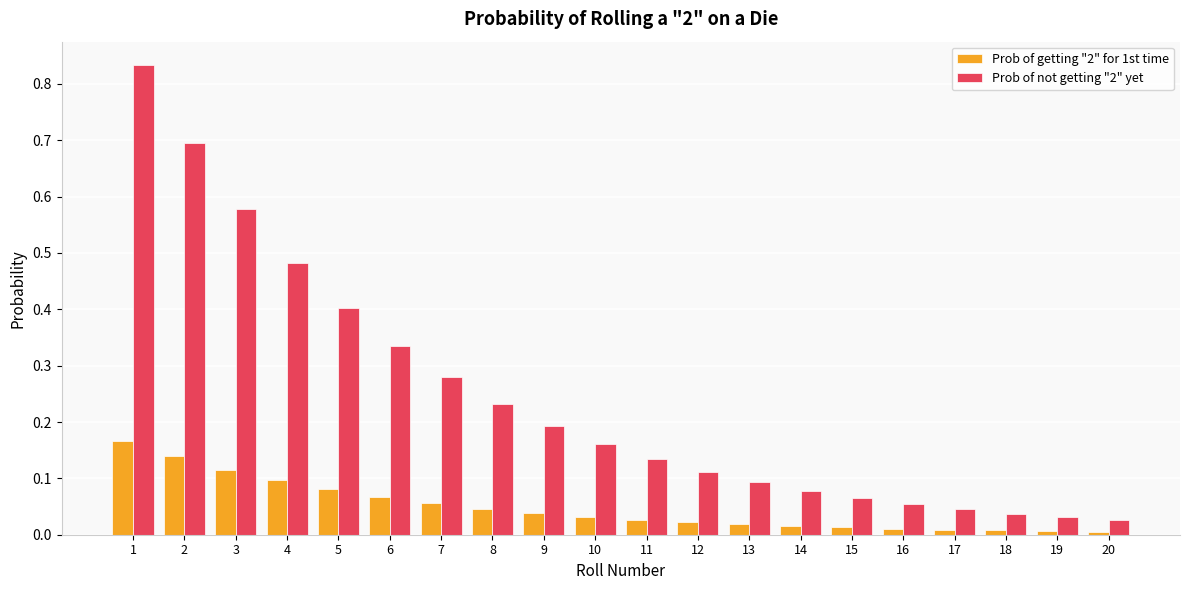

At how many categories does at least one series exceed 0?

20